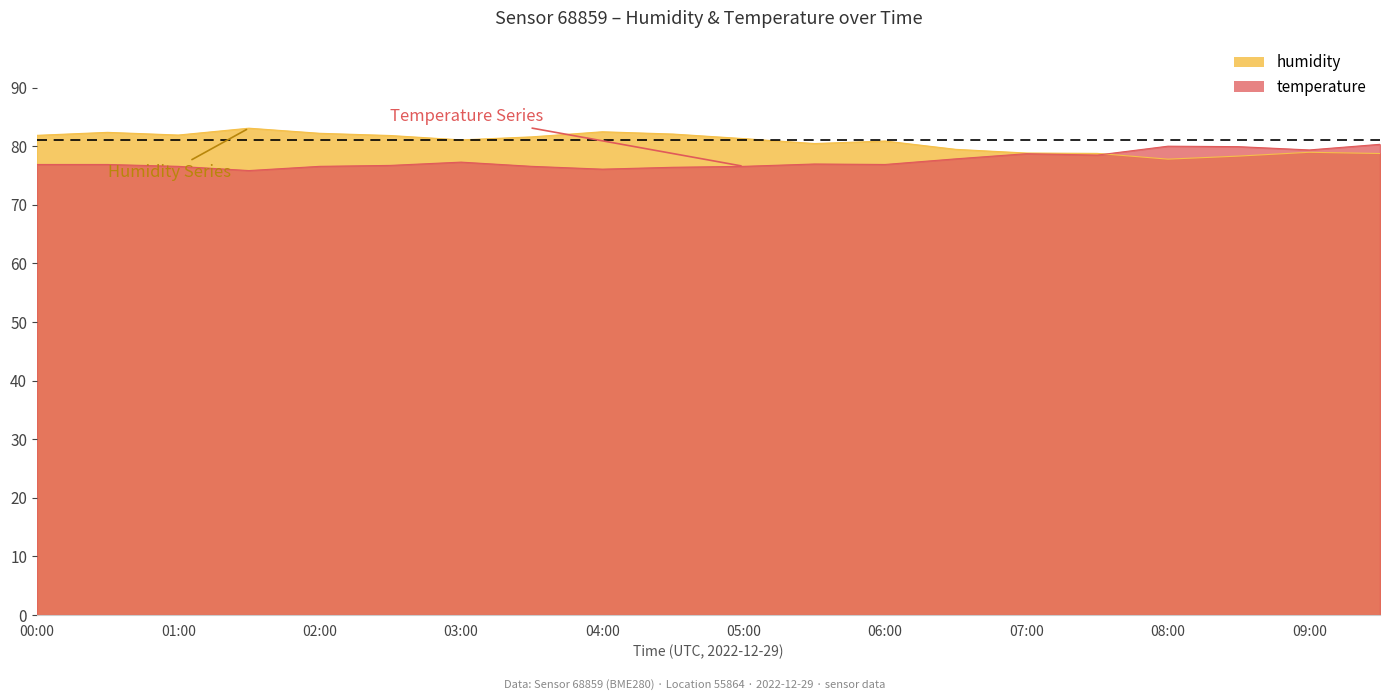

What is the difference between the maximum and minimum values in the temperature series?

4.5